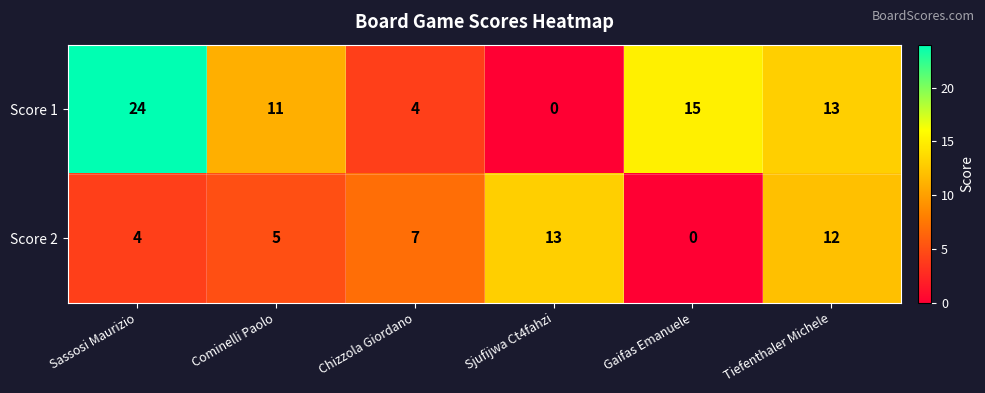

Reading left to right, what are all the values shown in this chart?

Score 1: 24	11	4	0	15	13
Score 2: 4	5	7	13	0	12